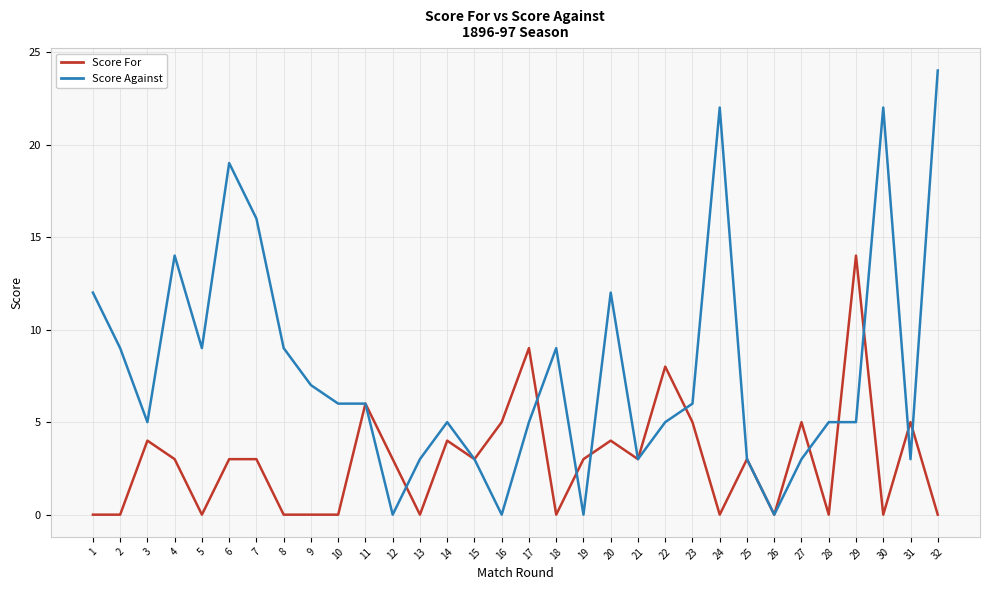

At which label does Score Against reach its peak?

32